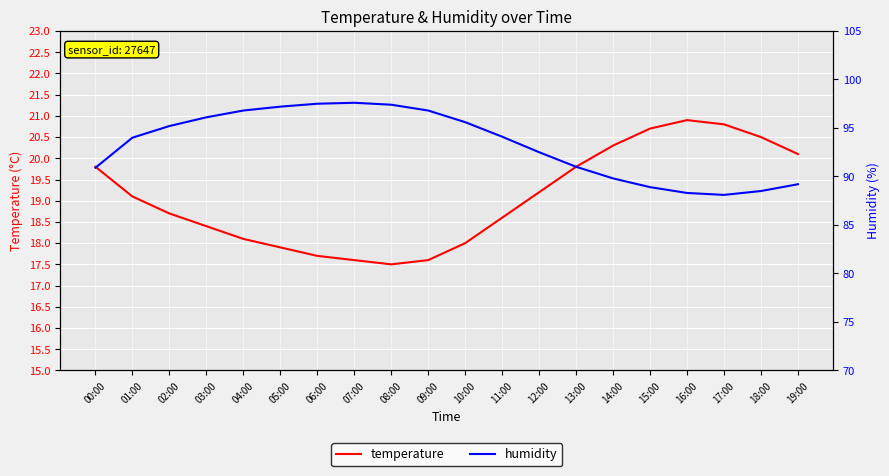

True or false: temperature and humidity cross at least once.

False